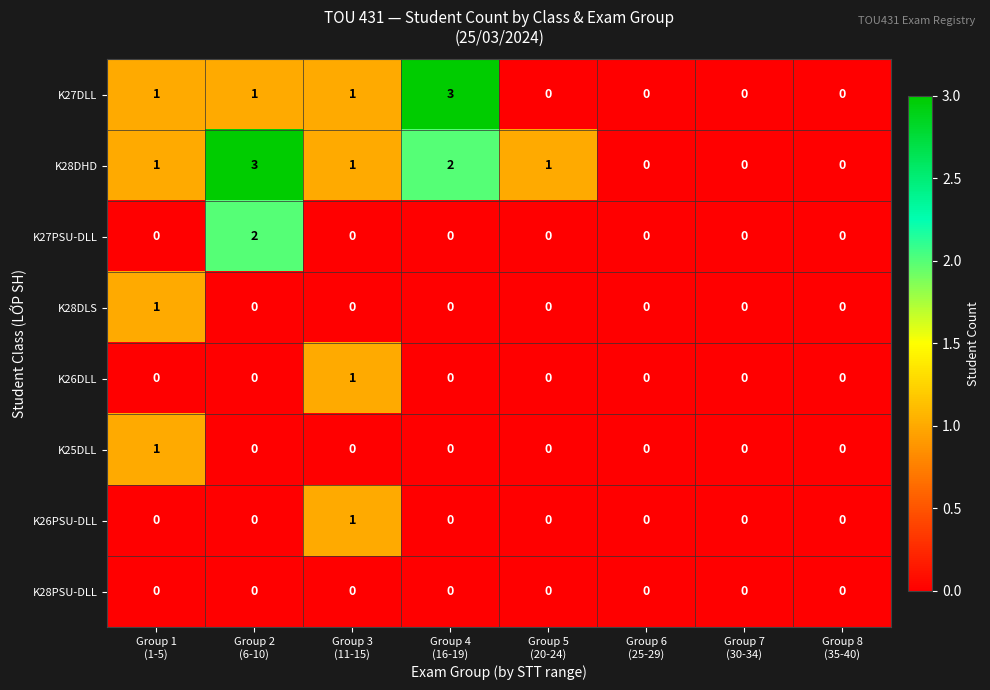

Which series has the largest total across all categories?

K28DHD